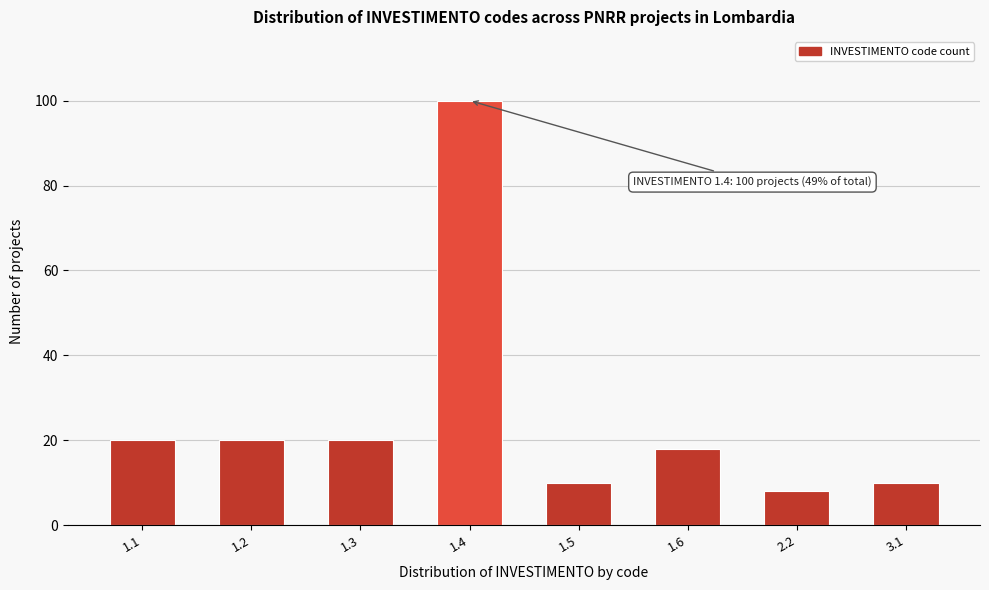

Reading left to right, extract all data points from this chart.

20	20	20	100	10	18	8	10